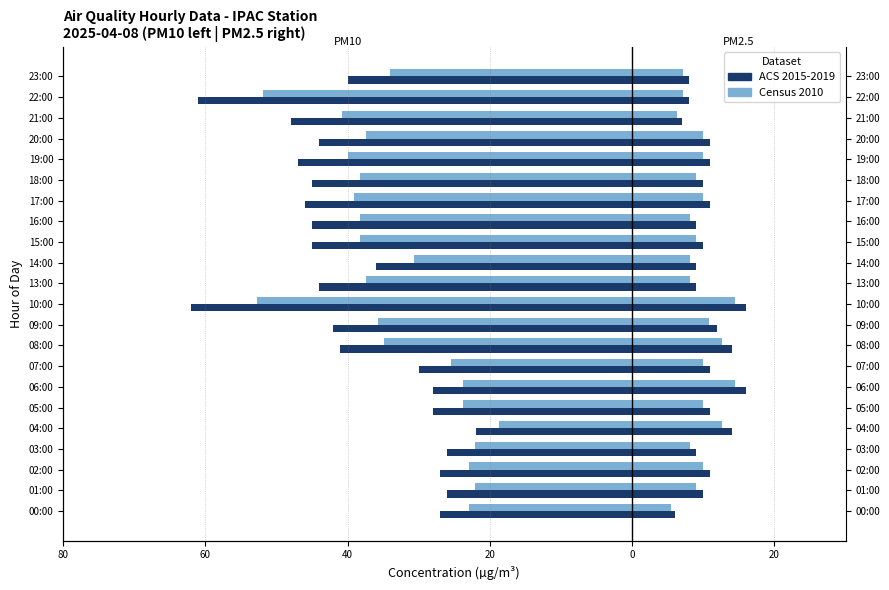

Read the PM10 (ACS 2015-2019) value at 18:00.

-45.0